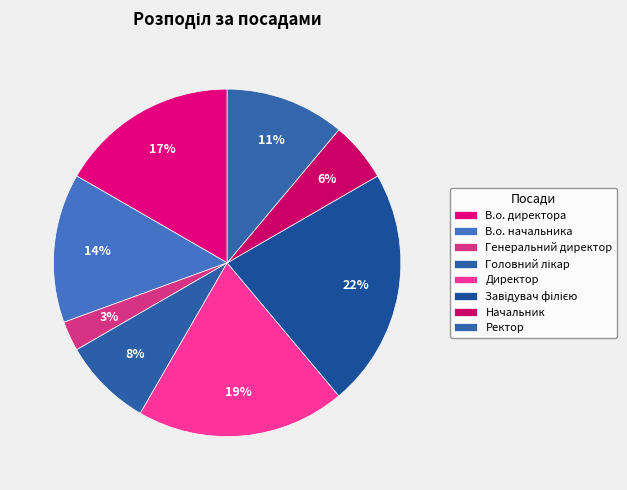

Do Директор and В.о. начальника together represent more than half of the pie?

No